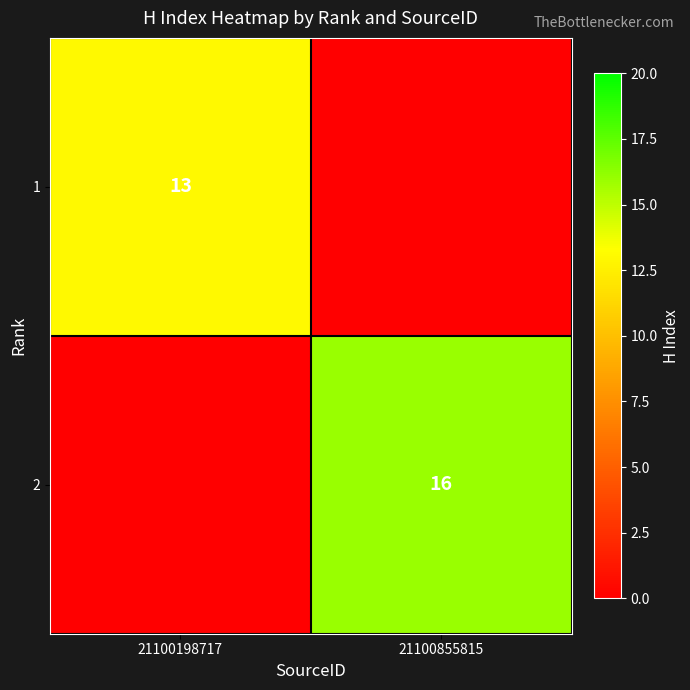

Is it true that 1 equals 13 at 21100198717?

True